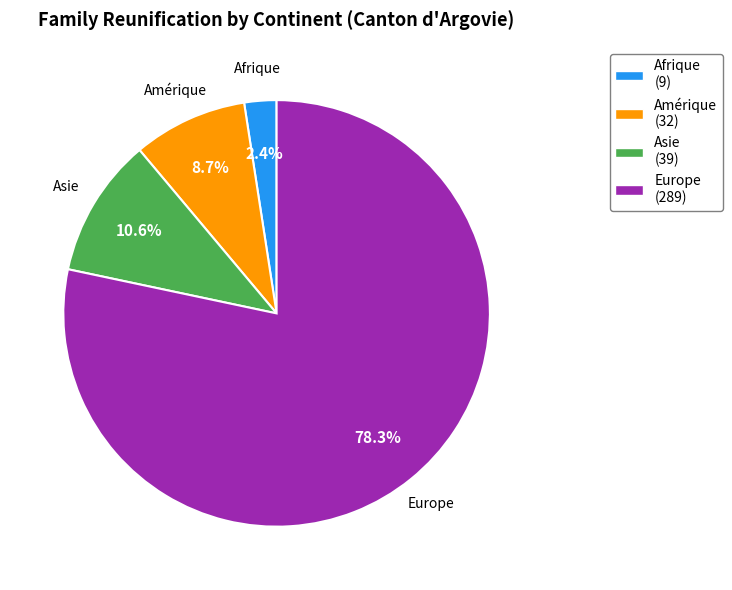

Does any single category account for the majority?

Yes